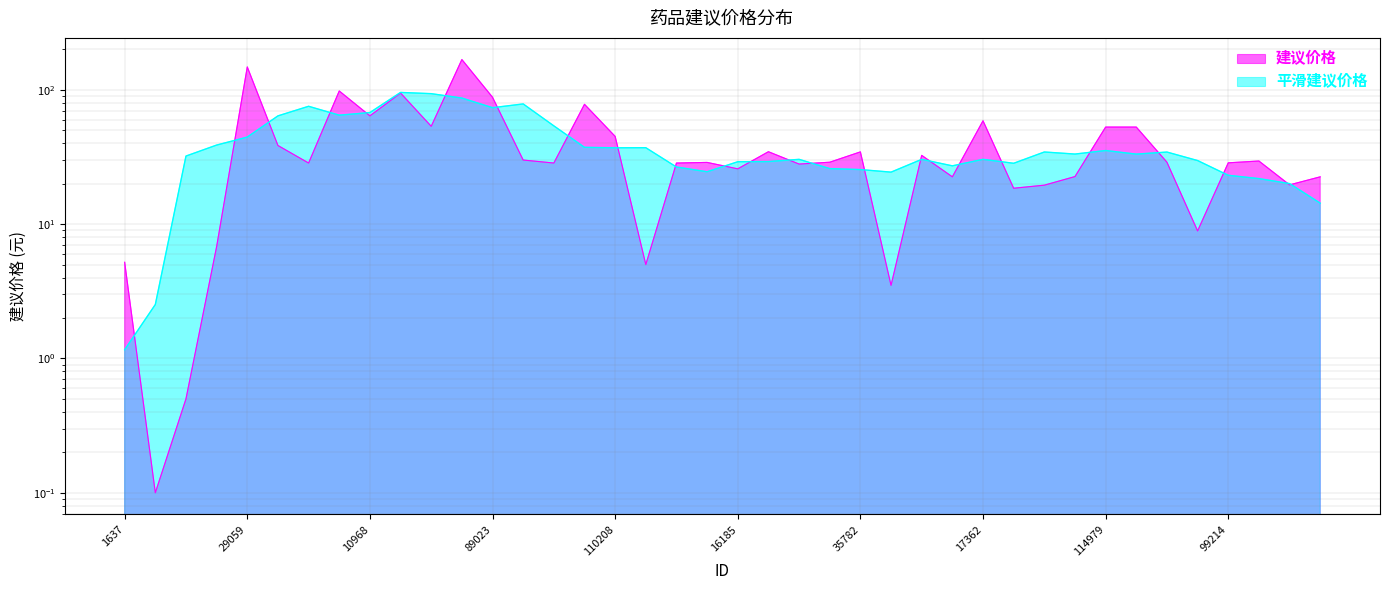

Rank the categories by value from lowest to highest.

15315, 39390, 1486, 14608, 1637, 852, 48604, 42781, 25234, 31201, 10185, 2025, 49639, 16185, 3662, 123058, 303, 16188, 99214, 39249, 53945, 112519, 11731, 11203, 11661, 35782, 38929, 134167, 110208, 114979, 114978, 10969, 17362, 10968, 110207, 89023, 84546, 84845, 29059, 131284